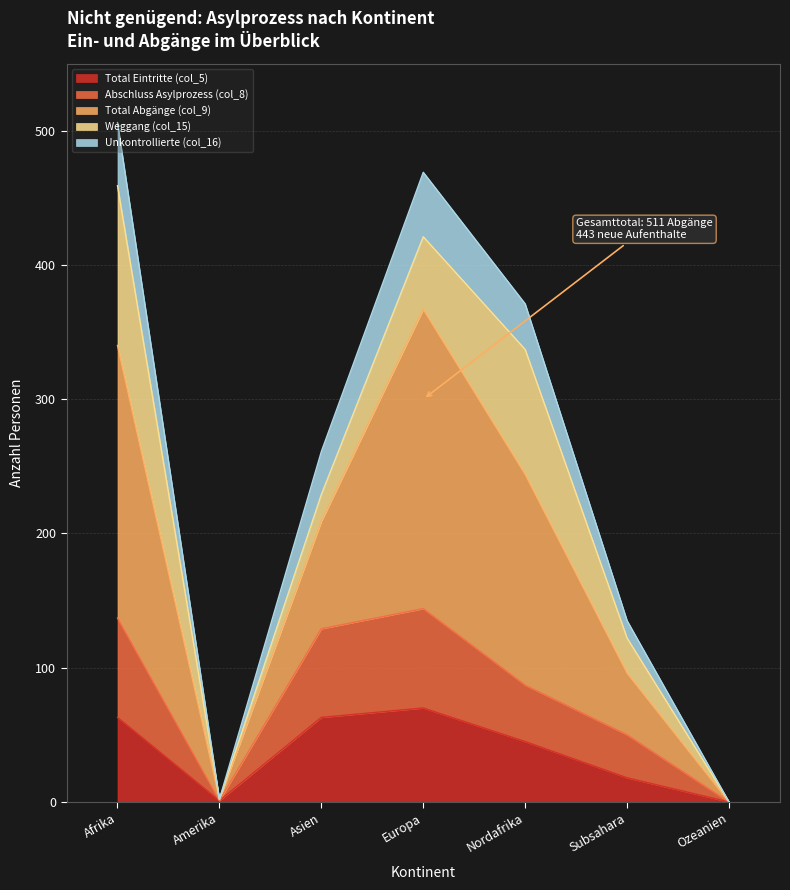

Which label corresponds to the smallest value in the chart?

Ozeanien